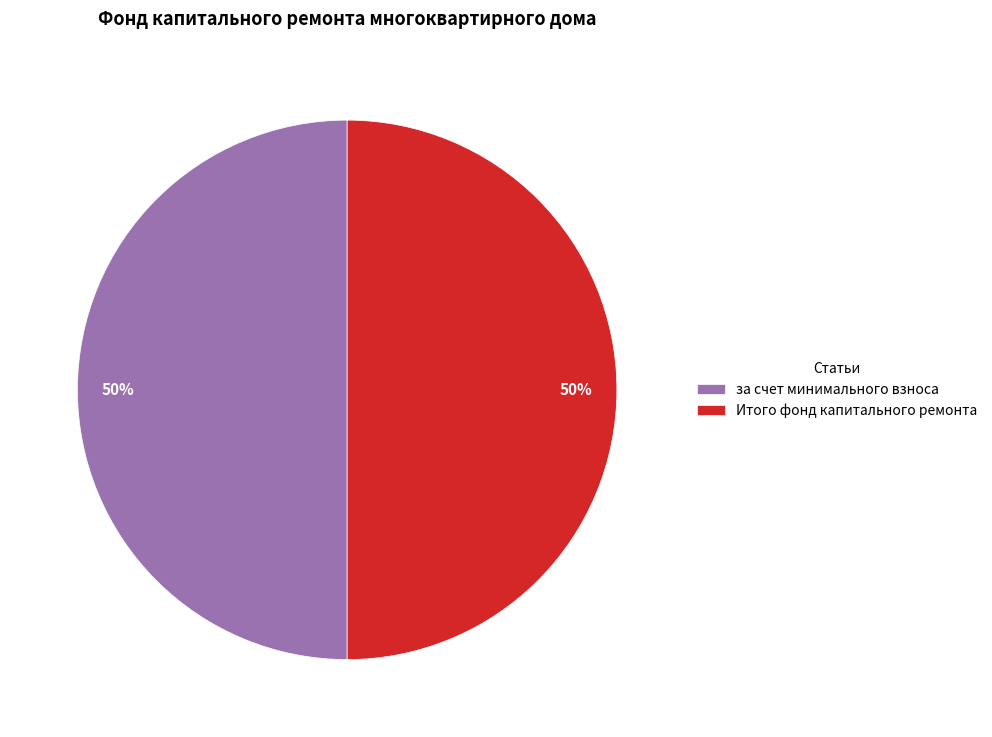

What percentage is the Итого фонд капитального ремонта slice, to the nearest percent?

50%